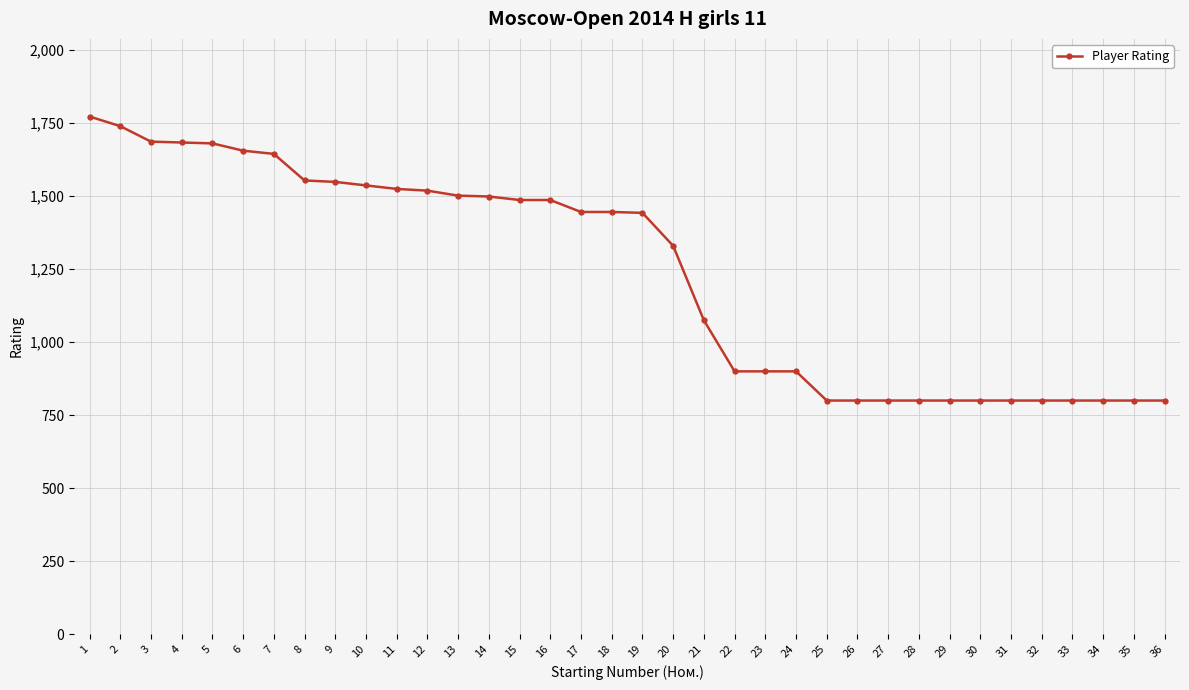

What is the approximate value at 20, to the nearest 10?

1330